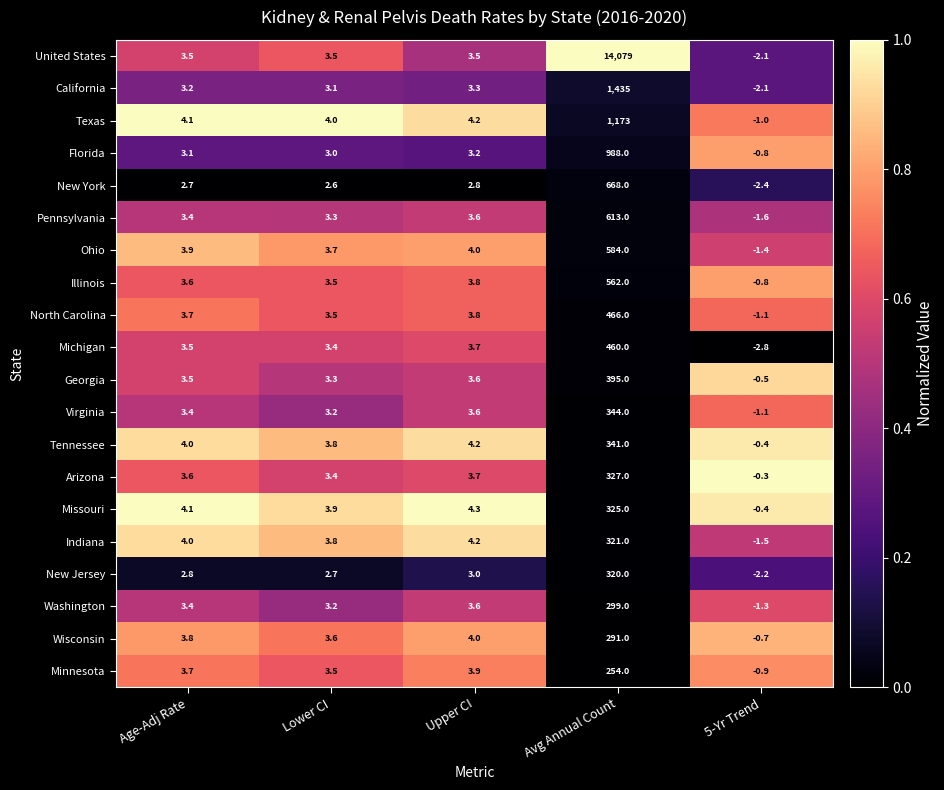

What is the total value across all series at Age-Adj Rate?

71.0